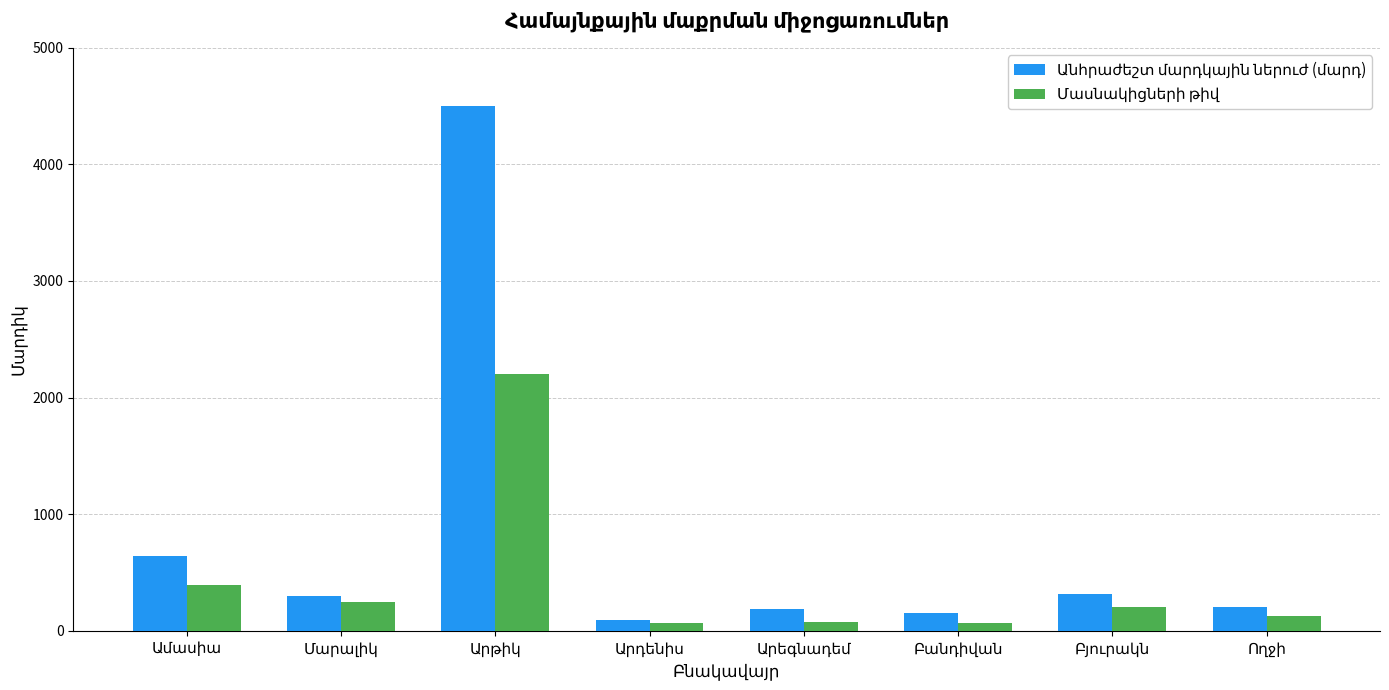

How many series are shown in this chart?

2